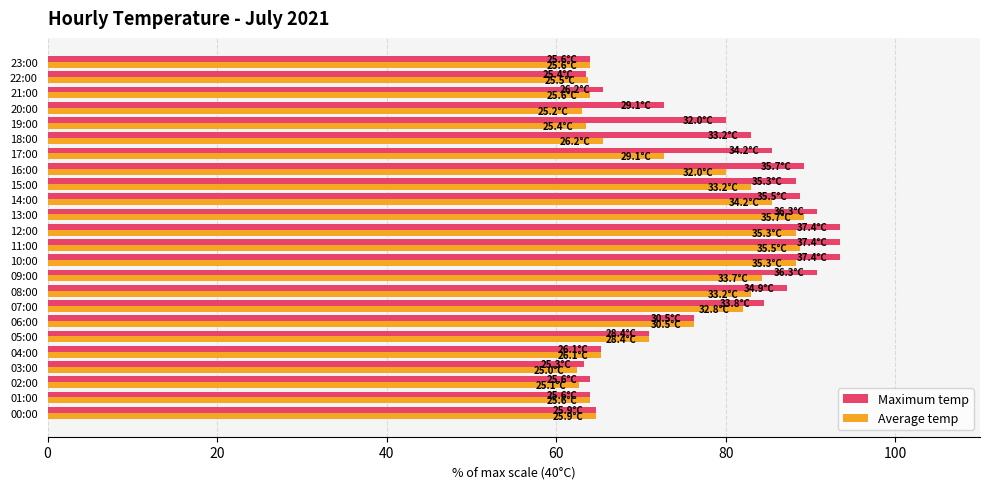

What is the average value of the Maximum temp series?

78.4